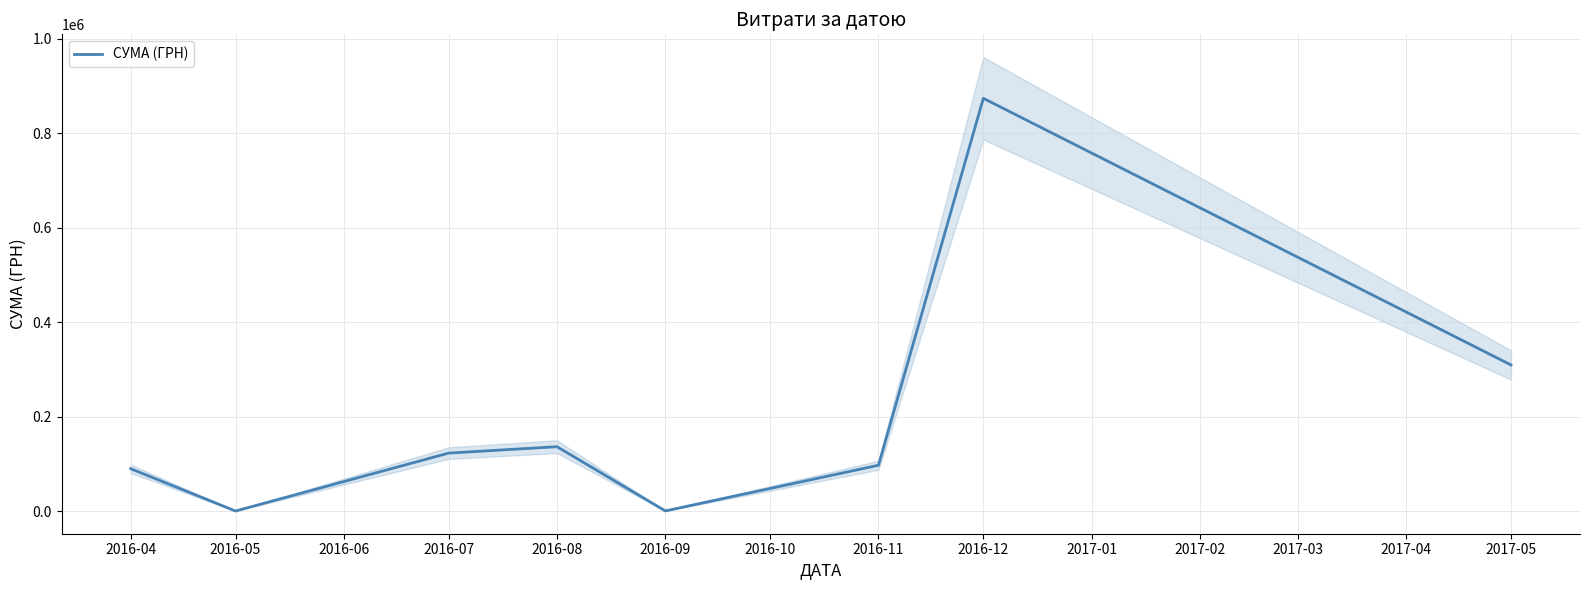

At which label is СУМА (ГРН) closest to 437211?

2017-05